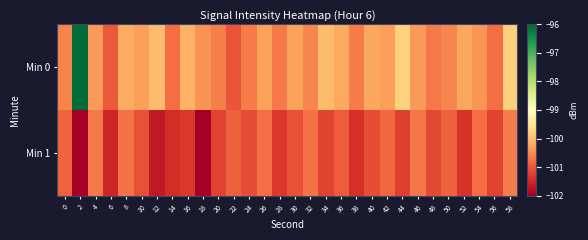

At how many categories does at least one series exceed -98?

1